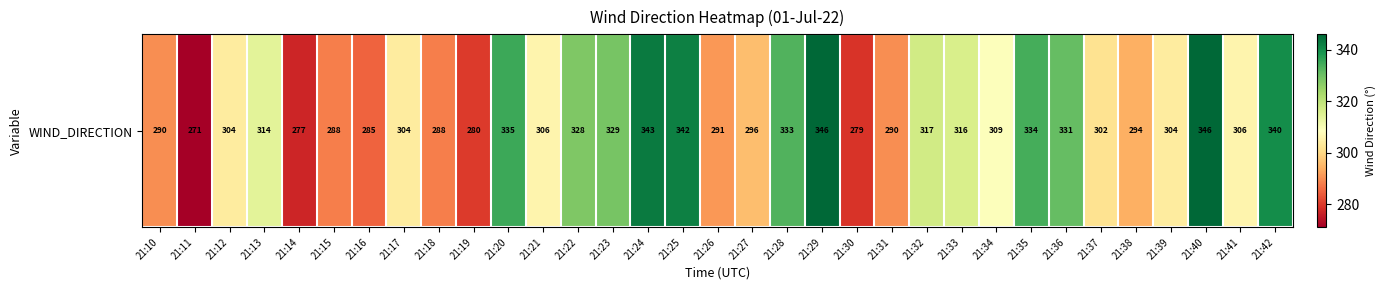

What is the sum of the values at 21:29 and 21:26?

637